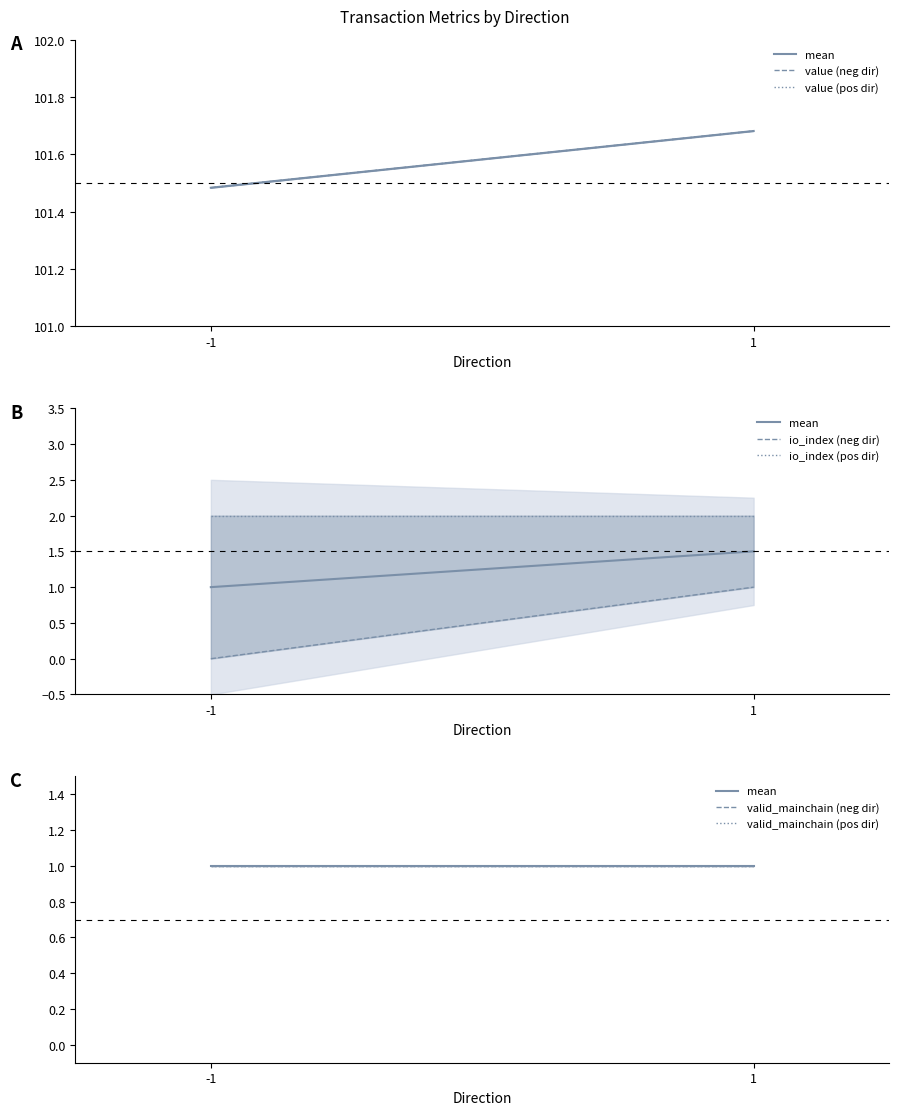

Does the chart have visible grid lines?

No